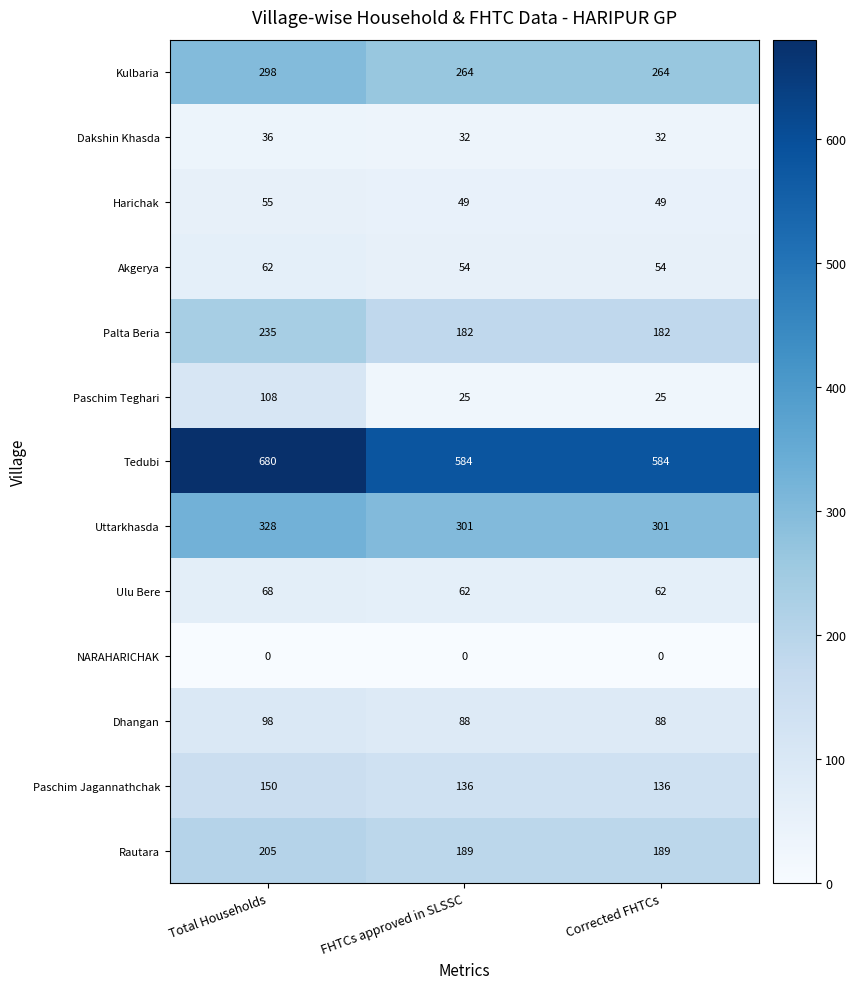

True or false: Kulbaria has a value of 404 at Total Households.

False